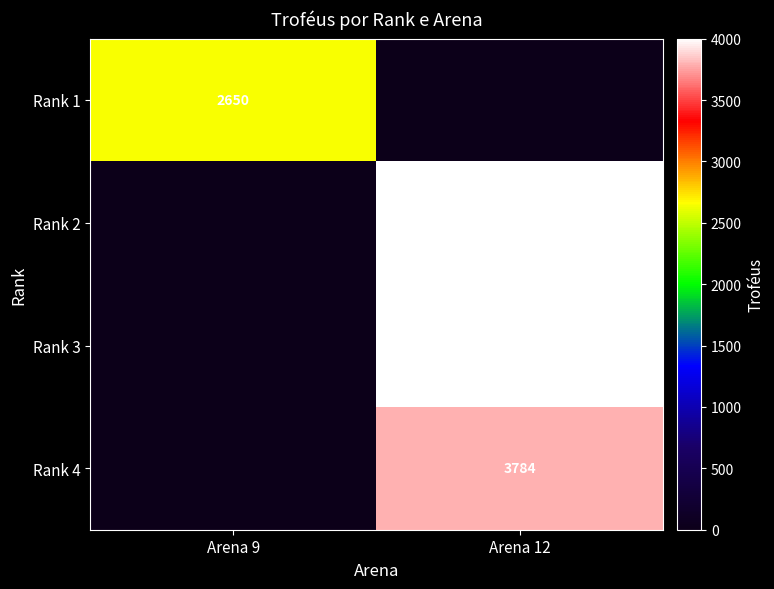

True or false: Rank 4 has a value of 3784 at Arena 12.

True